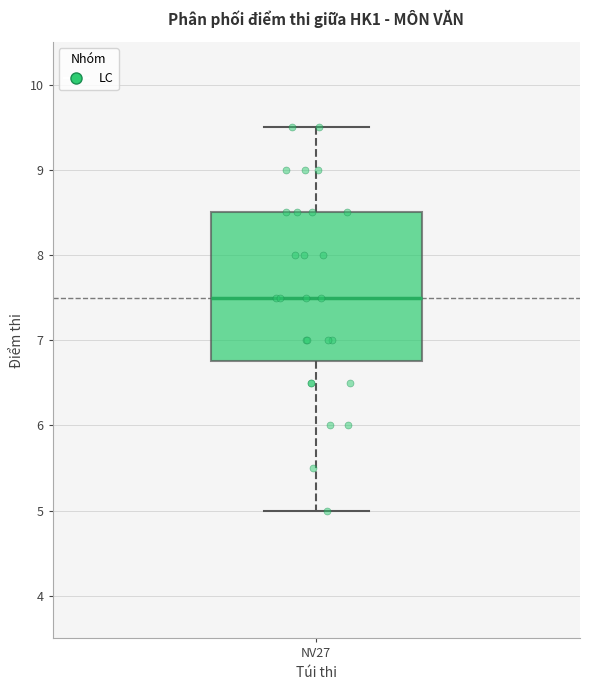

Transcribe this box plot: give where the median line is, the range the box spans, and where the two whiskers end, as read against the y-axis. The values are not printed on the chart, so give them approximately, as read against the axis.

median 7.5, box 6.8 to 8.5, whiskers 5.0 to 9.5